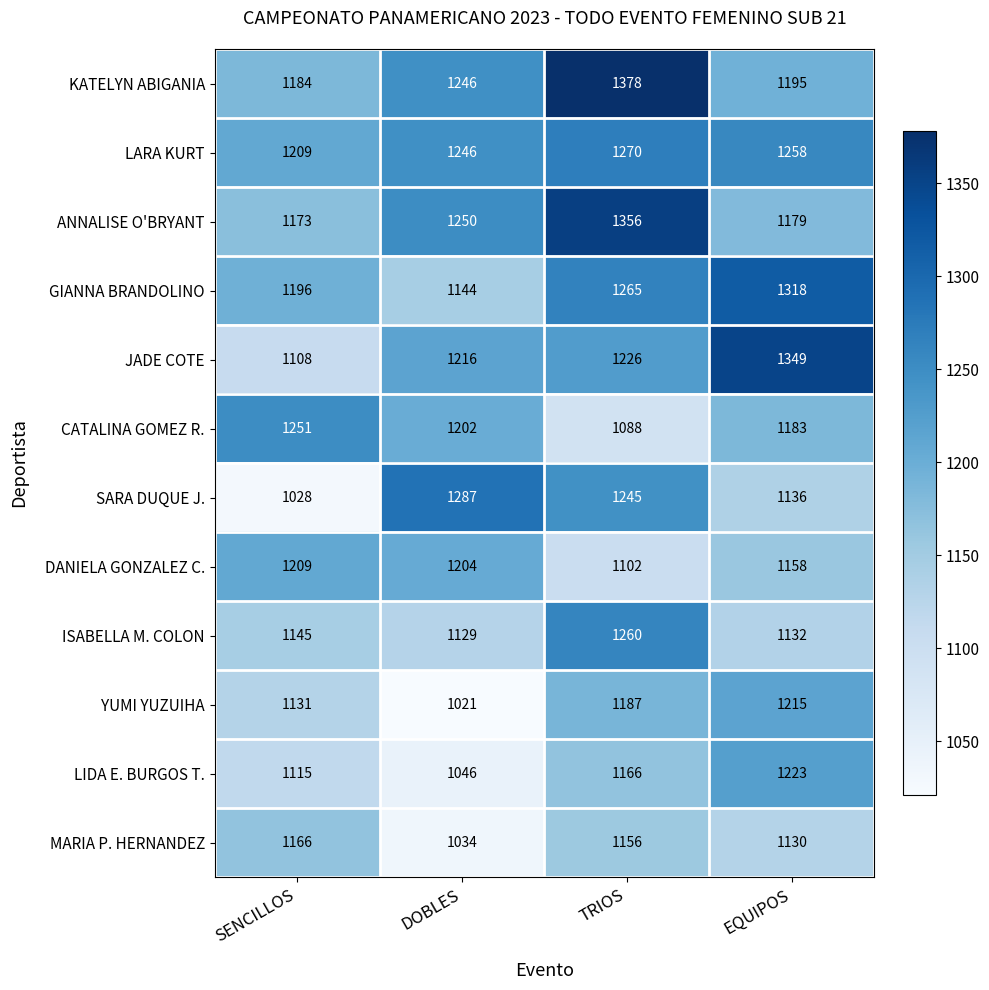

What is the average value of the DANIELA GONZALEZ C. series?

1168